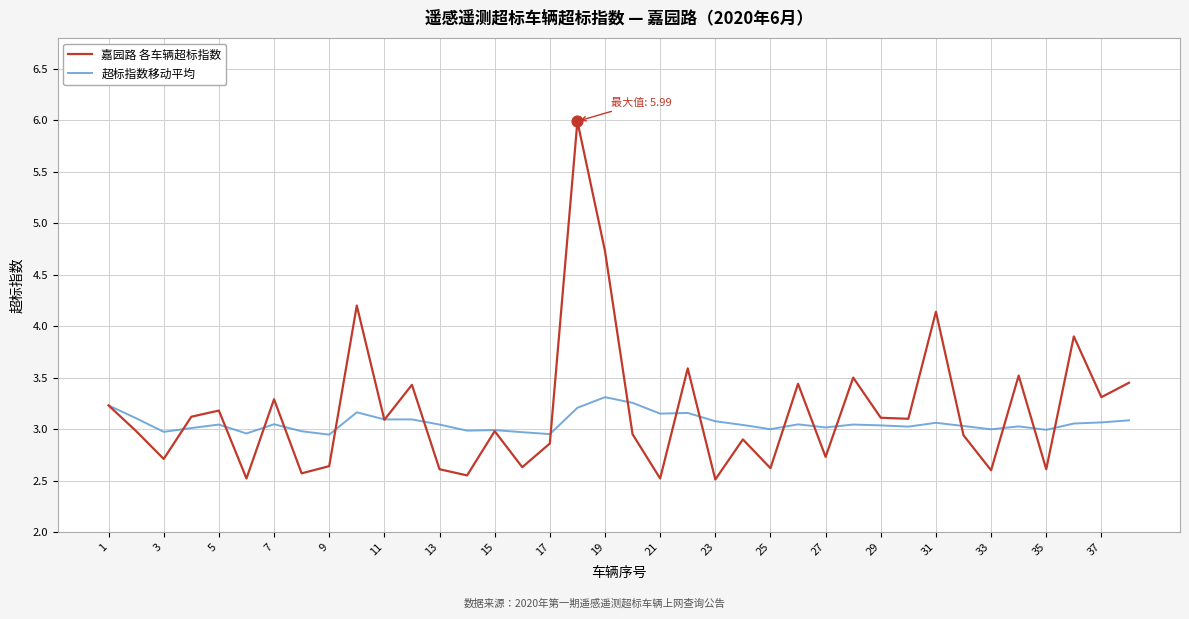

Which series has the largest total across all categories?

嘉园路 各车辆超标指数